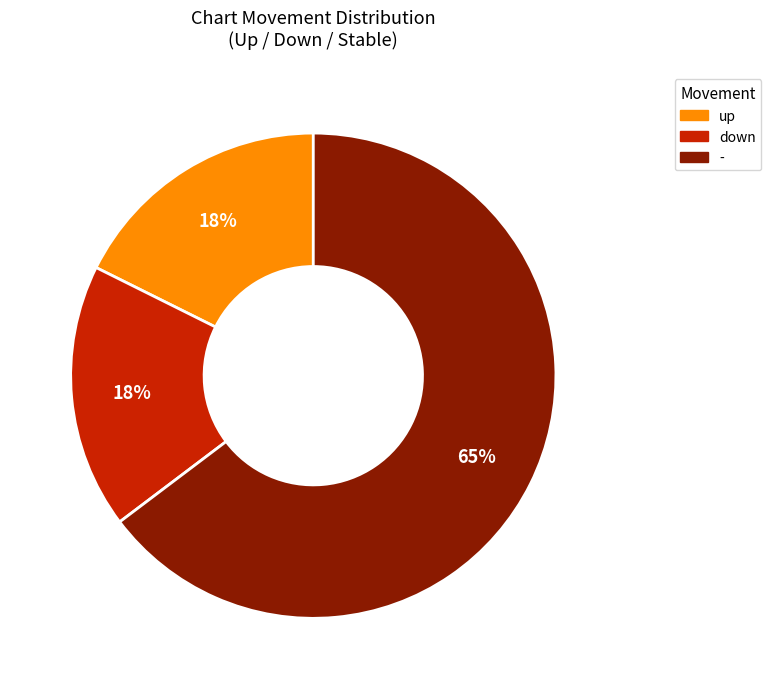

Which has a higher value, down or -?

-